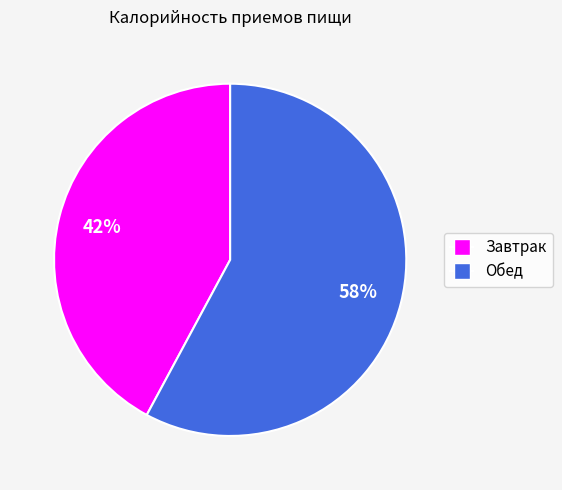

Is the sum of Обед and Завтрак greater than half?

Yes